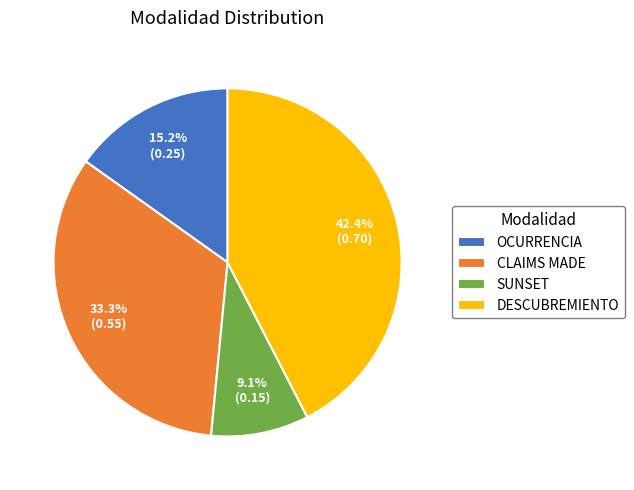

Rank the categories by value from lowest to highest.

SUNSET, OCURRENCIA, CLAIMS MADE, DESCUBREMIENTO